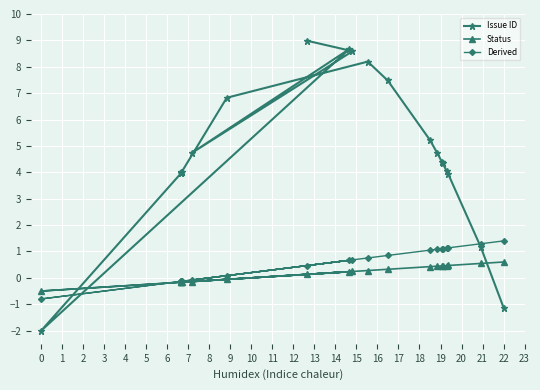

What are all the series names shown in the legend?

Issue ID, Status, Derived